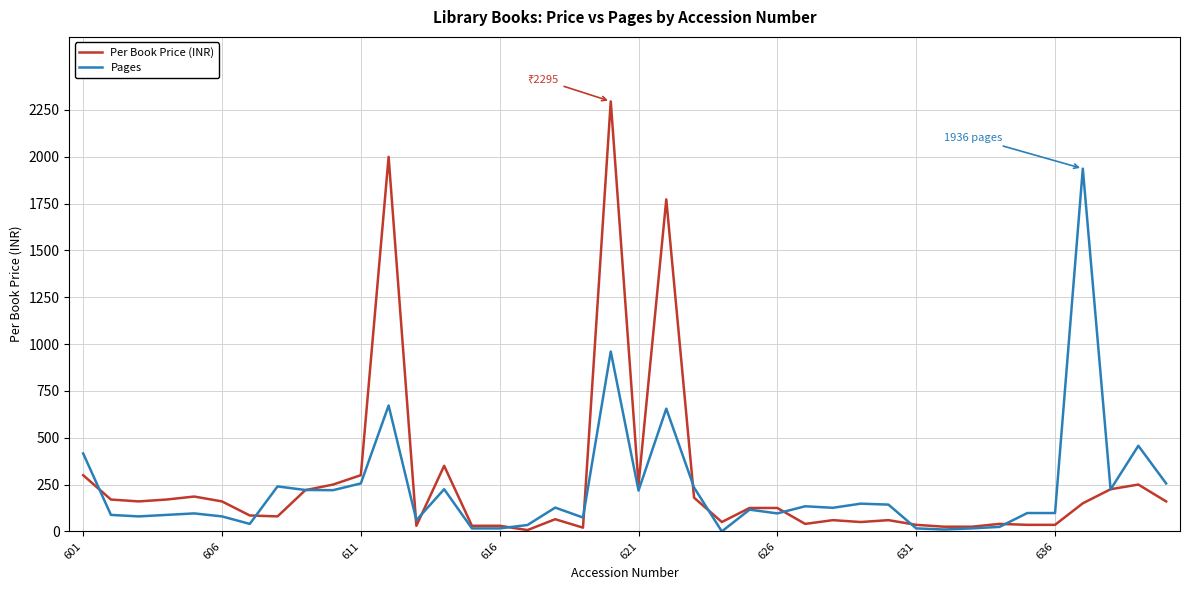

What is the highest value of the Pages series?

1936